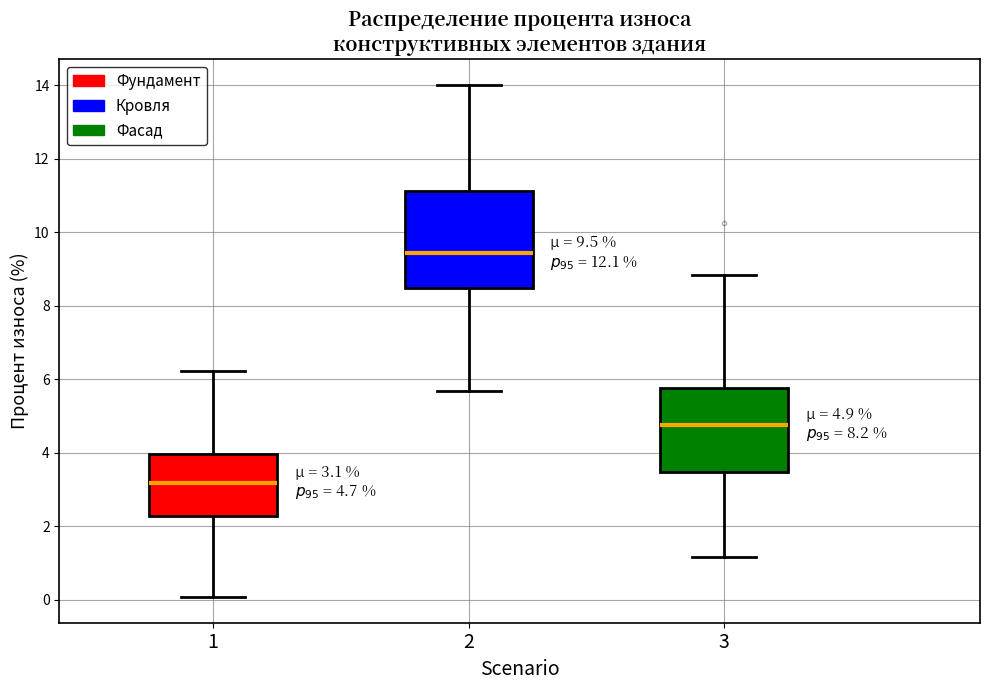

Which box is the tallest, from its lower edge to its upper edge?

2